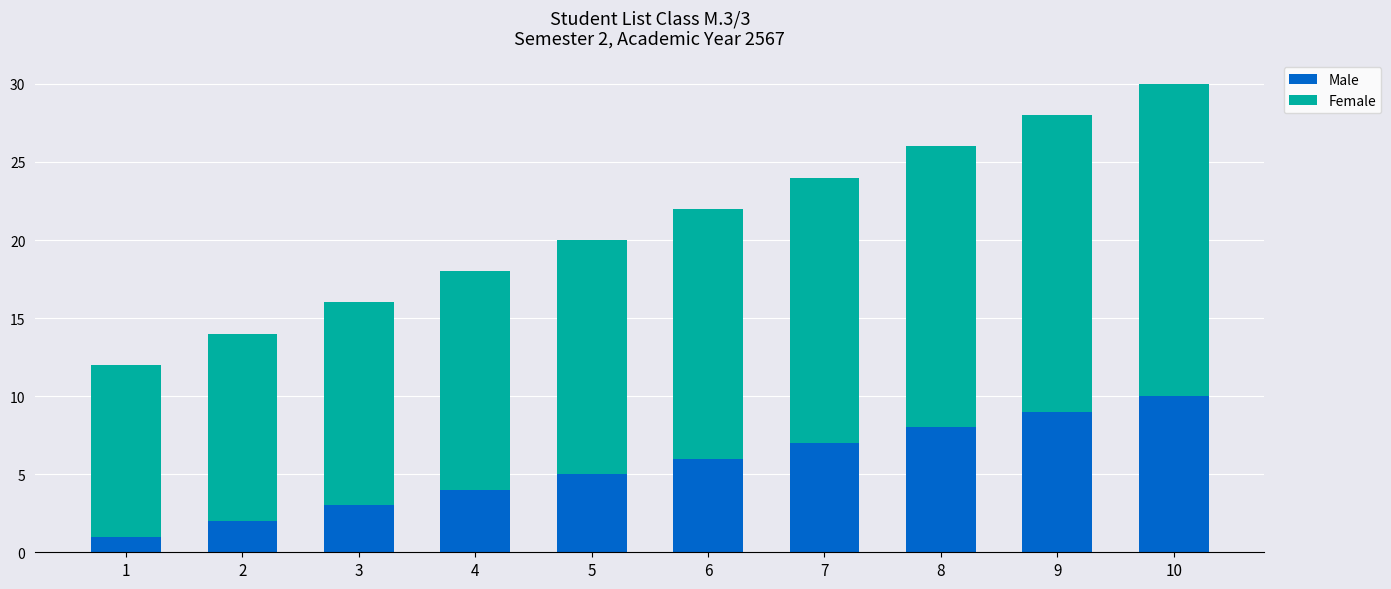

How many bars are there in total?

10